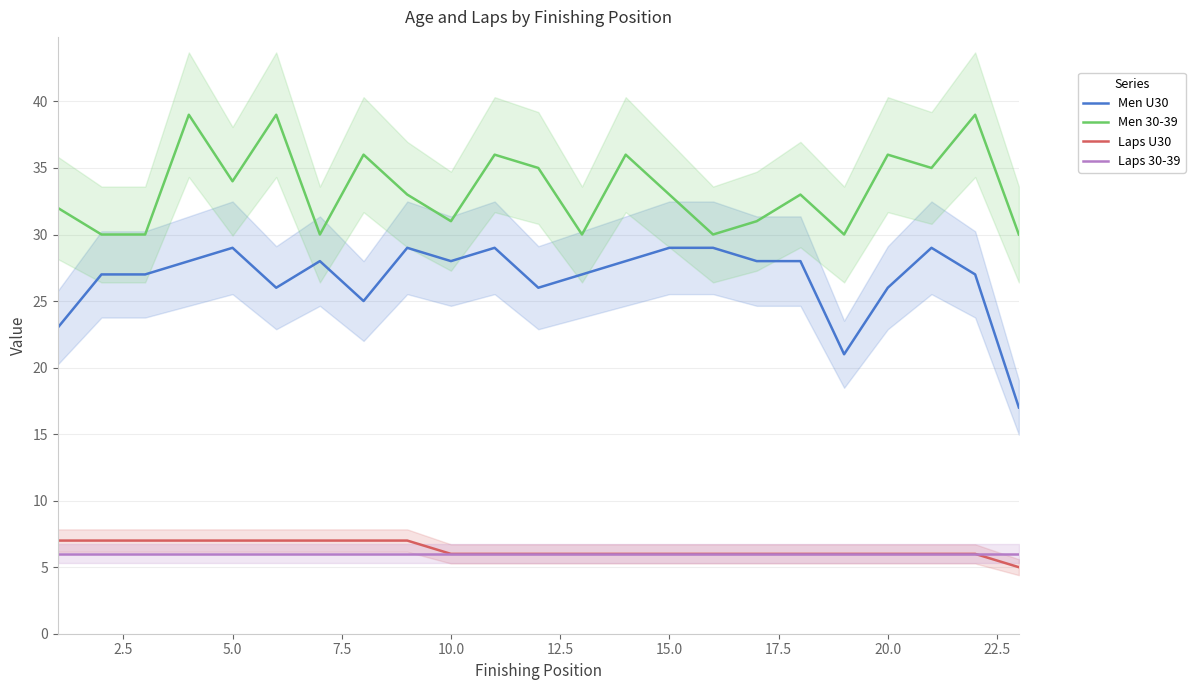

Is it true that Laps 30-39 equals 11 at 10.0?

False